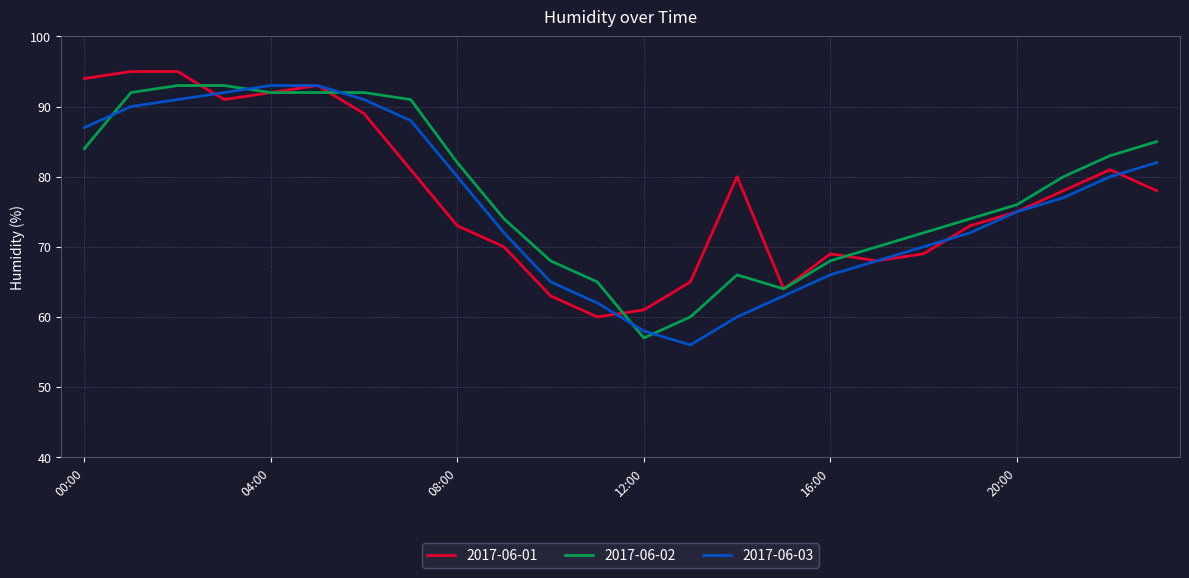

What is the greatest value displayed?

95